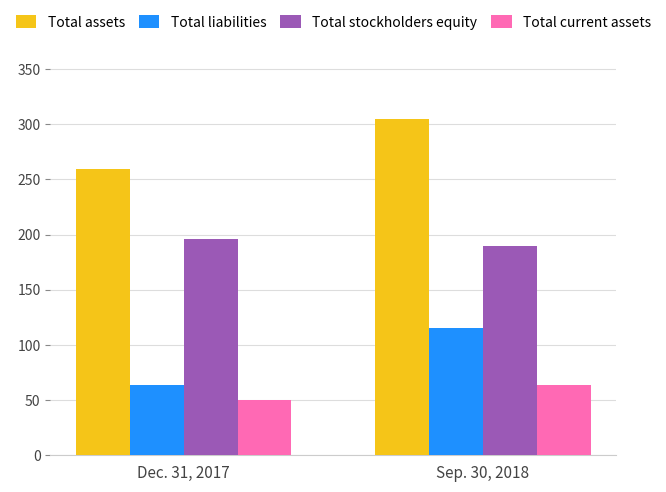

The value of Total assets at Sep. 30, 2018 is 434.3. True or false?

False